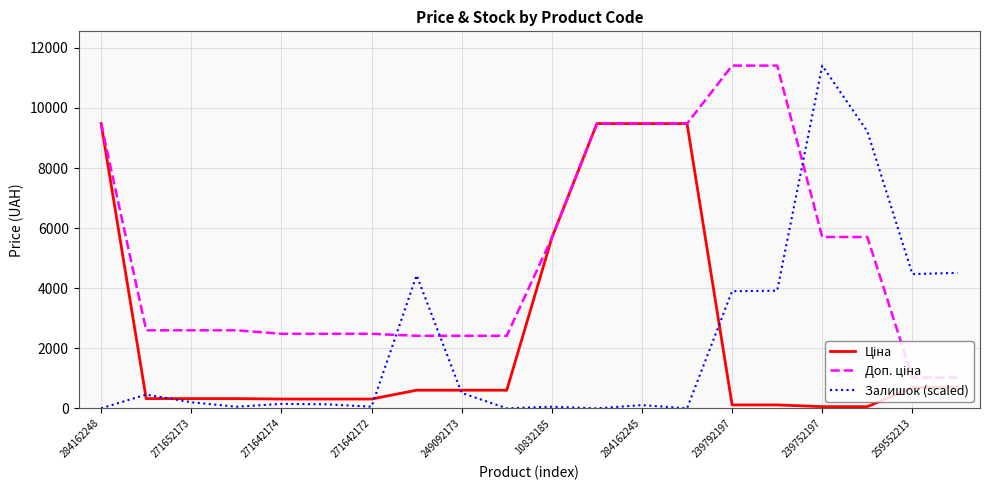

What is the maximum value for Залишок (scaled)?

11410.0